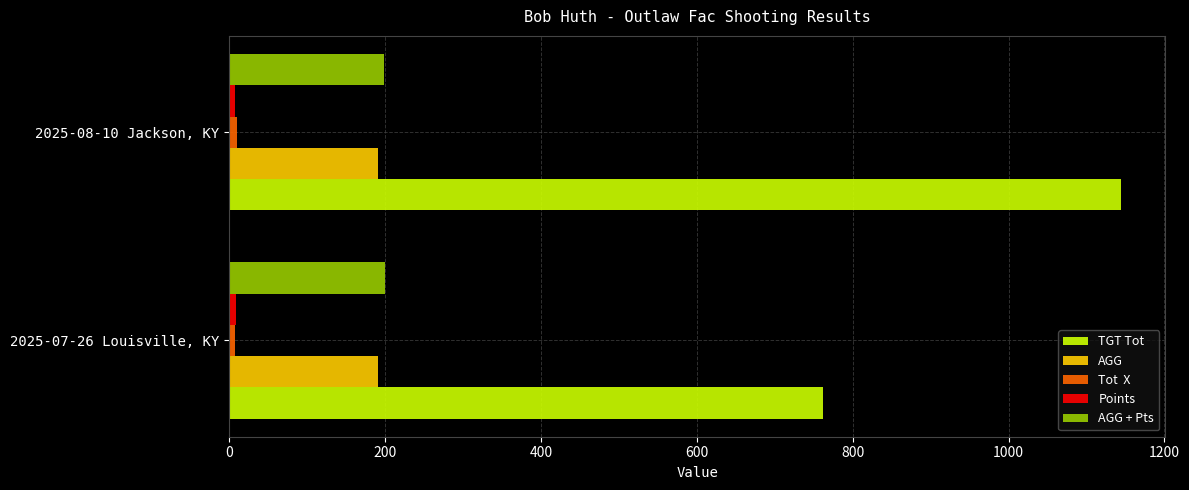

At which category is the sum across all series the highest?

2025-08-10 Jackson, KY